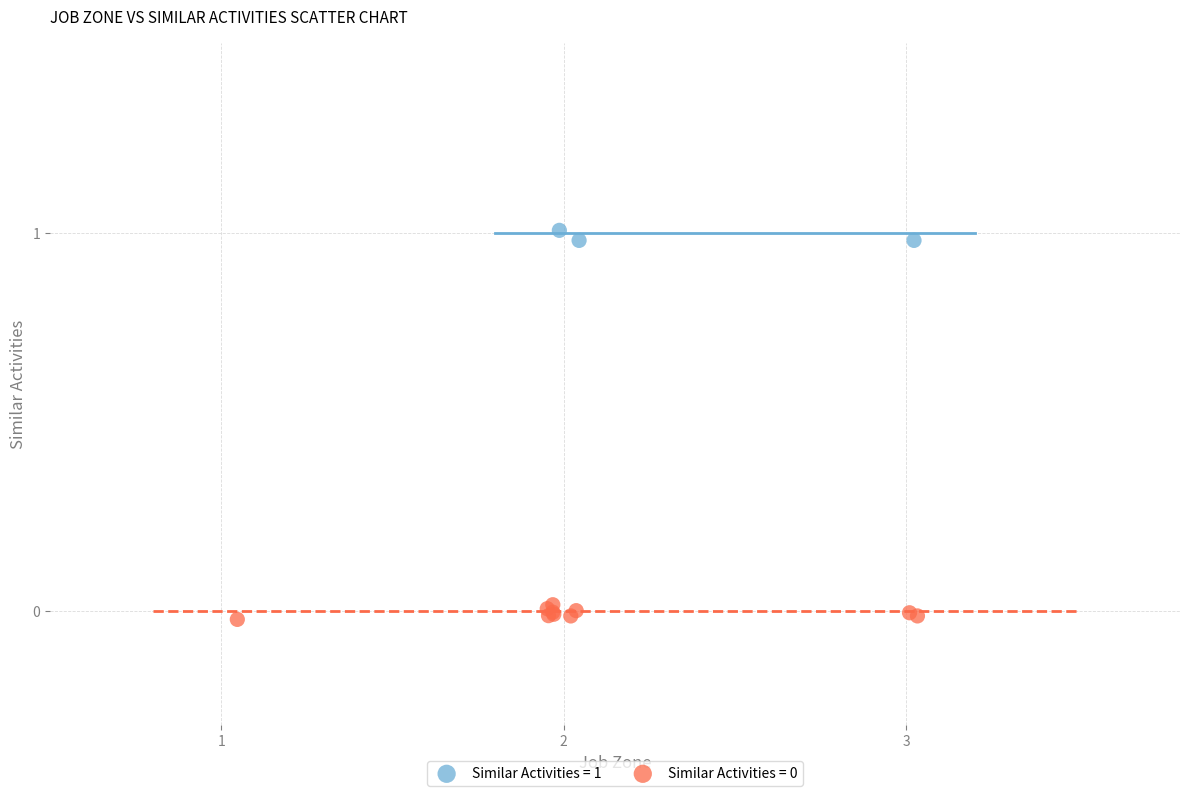

Which series contains the highest Y value?

Similar Activities = 1